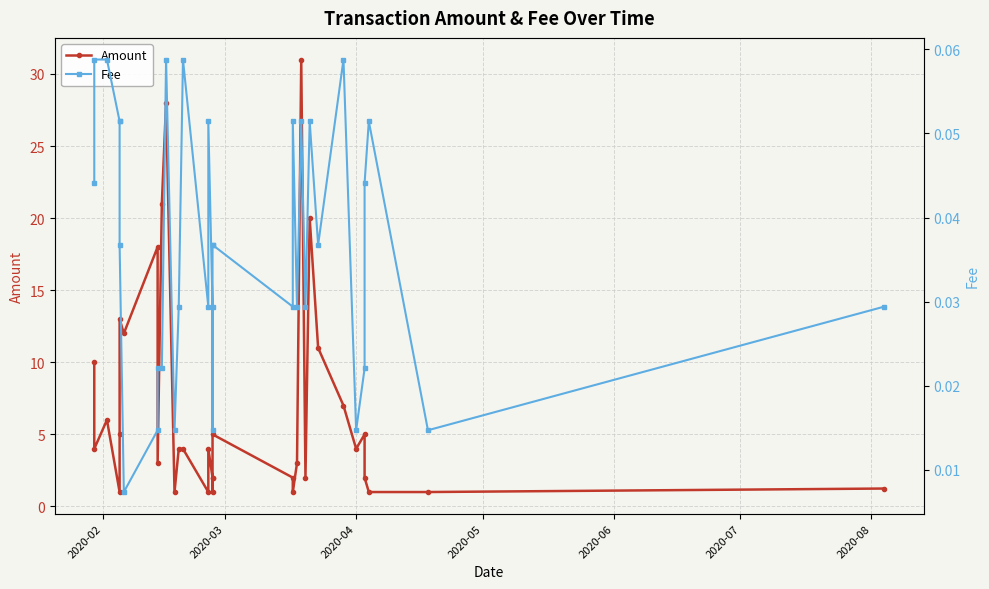

What is the difference between the second highest and minimum values in the Amount series?

27.0